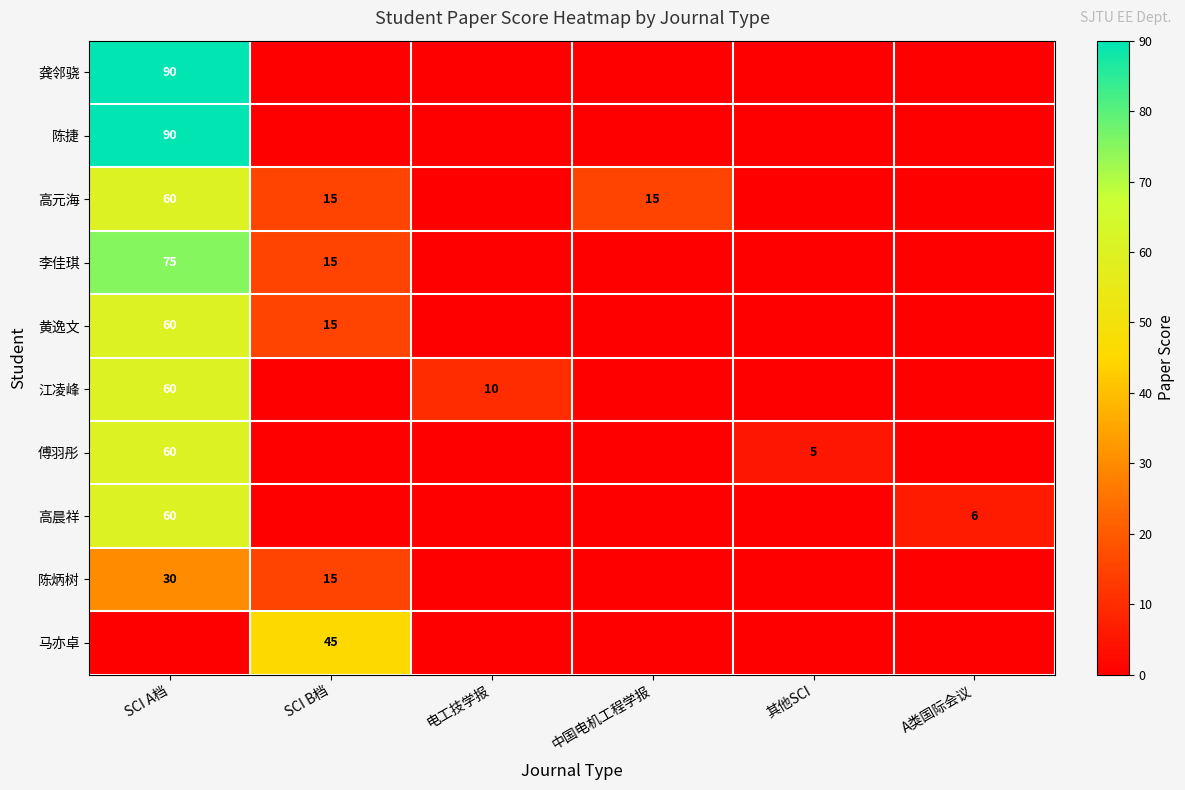

True or false: 陈捷 has a value of 90 at SCI A档.

True